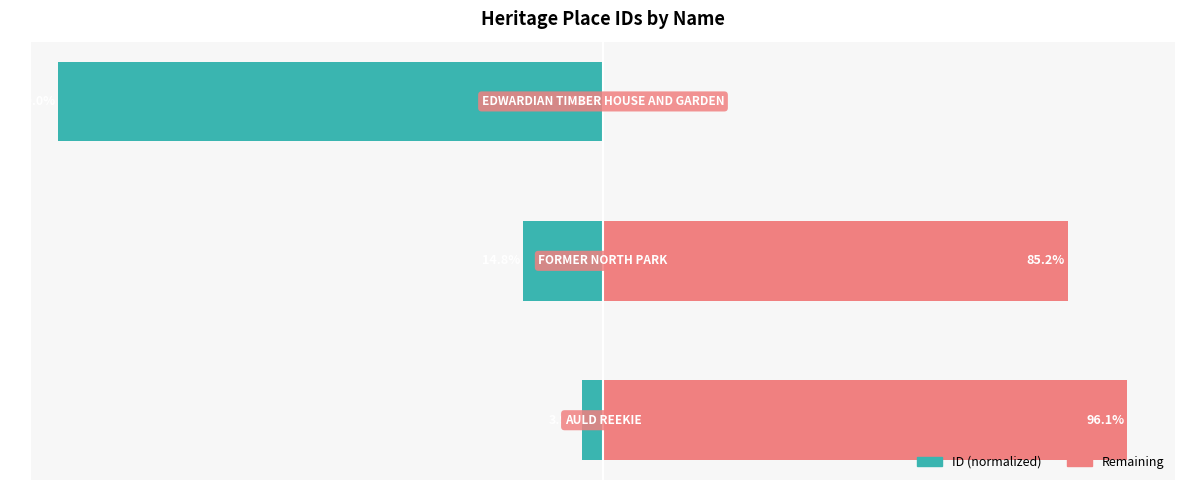

What are all the series names shown in the legend?

ID (normalized), Remaining